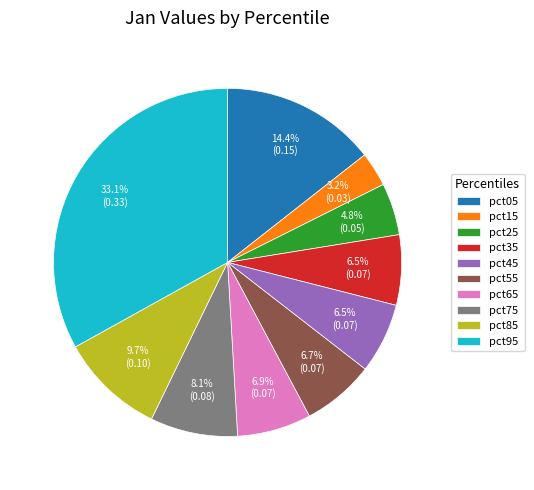

Count the number of slices in the pie.

10